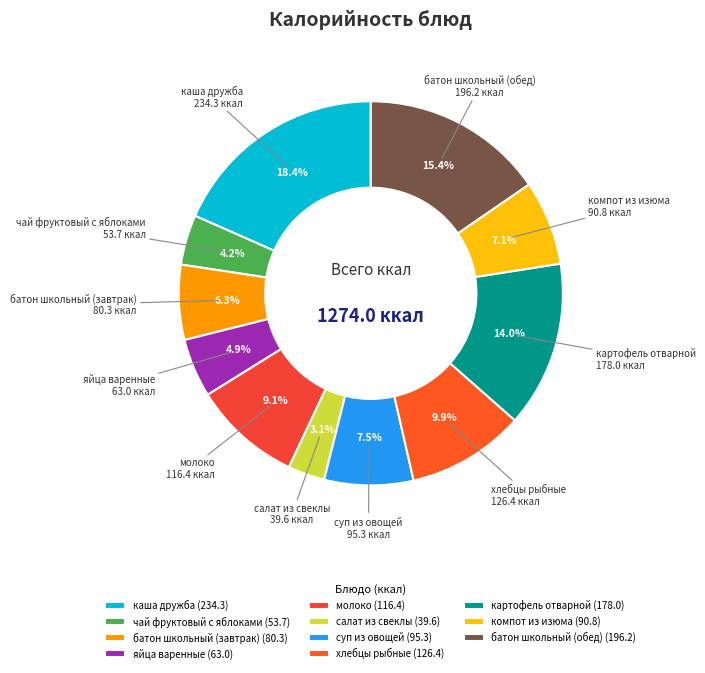

To the nearest percent, what portion does яйца варенные represent?

5%